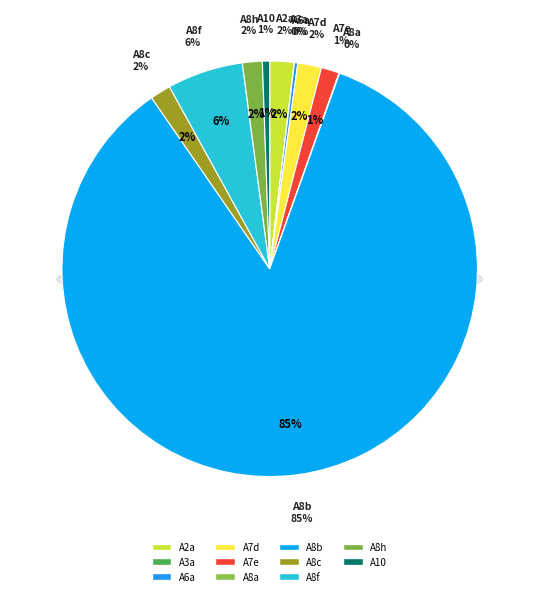

What is the smallest slice in the pie chart?

A3a